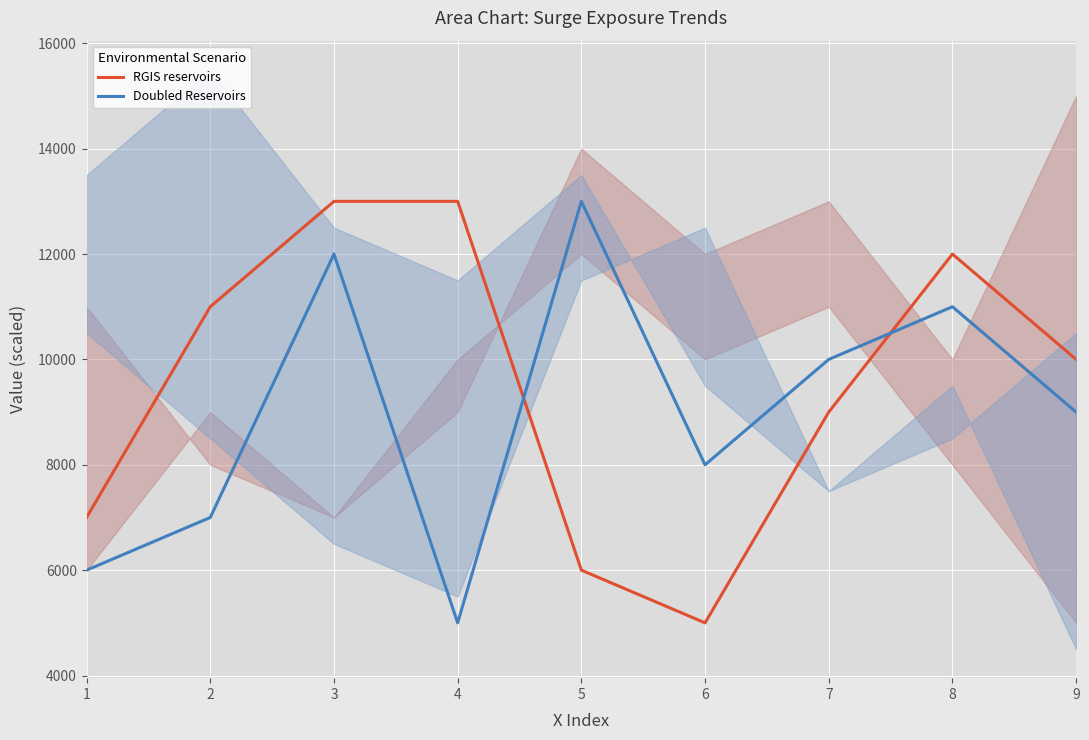

At 8, list the series in order from largest to smallest.

RGIS reservoirs, Doubled Reservoirs